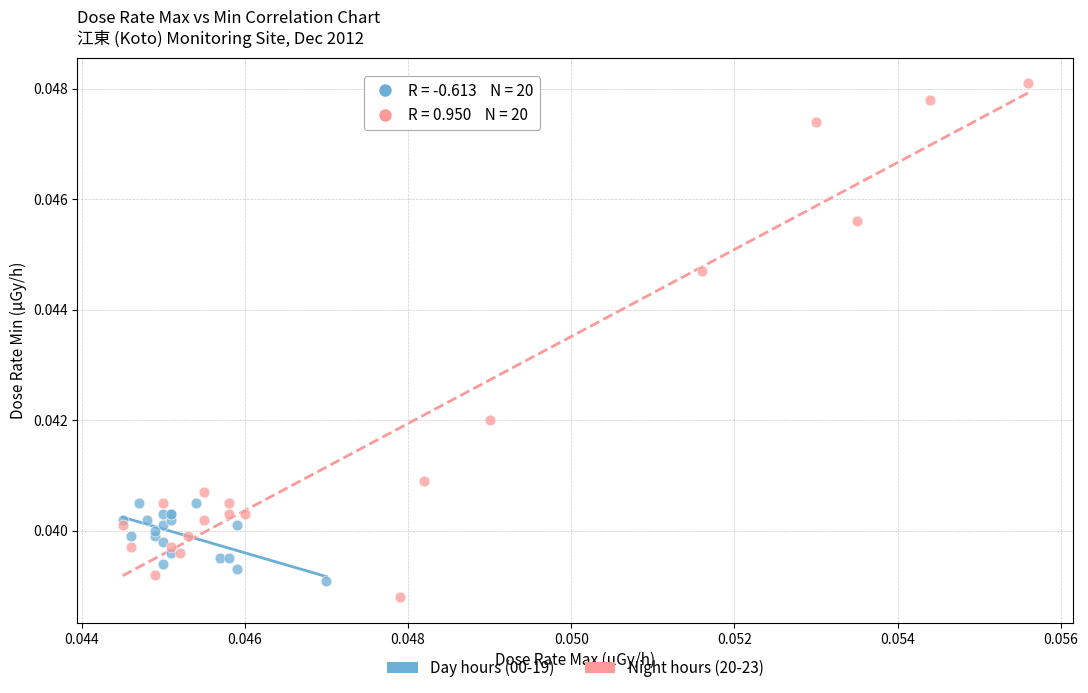

Which series has the largest Y range (max minus min)?

Night hours (20-23)